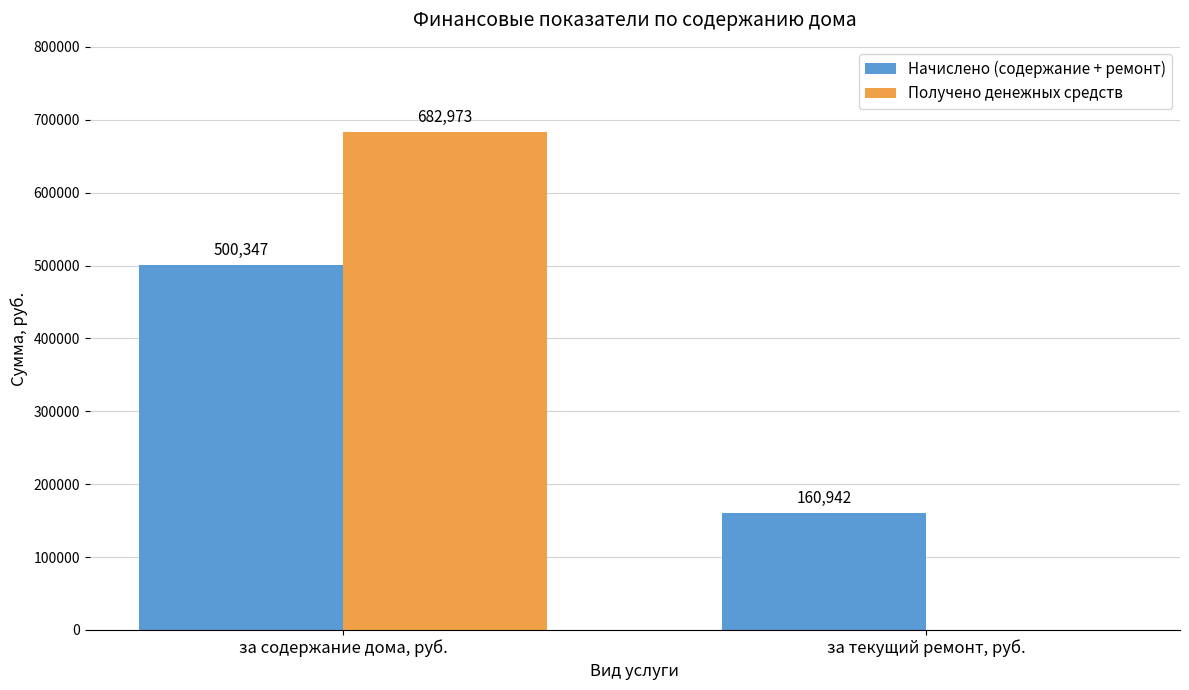

Is the value of Получено денежных средств at за содержание дома, руб. greater than the value of Начислено (содержание + ремонт) at за текущий ремонт, руб.?

Yes